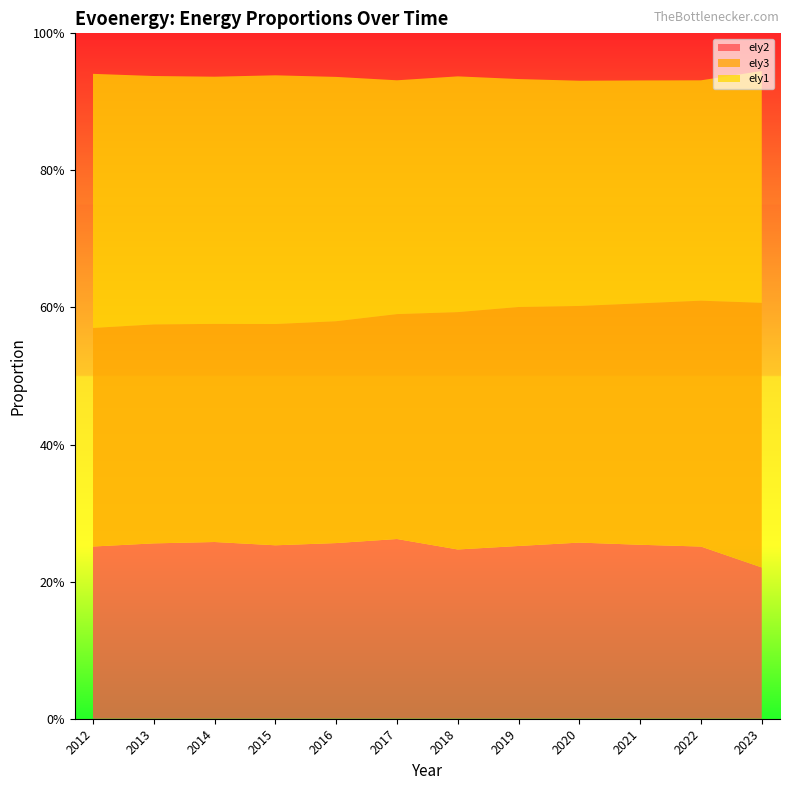

Reading left to right, what are all the values shown in this chart?

ely2: 0.3	0.3	0.3	0.3	0.3	0.3	0.2	0.3	0.3	0.3	0.3	0.2
ely3: 0.3	0.3	0.3	0.3	0.3	0.3	0.3	0.3	0.3	0.4	0.4	0.4
ely1: 0.4	0.4	0.4	0.4	0.4	0.3	0.3	0.3	0.3	0.3	0.3	0.3